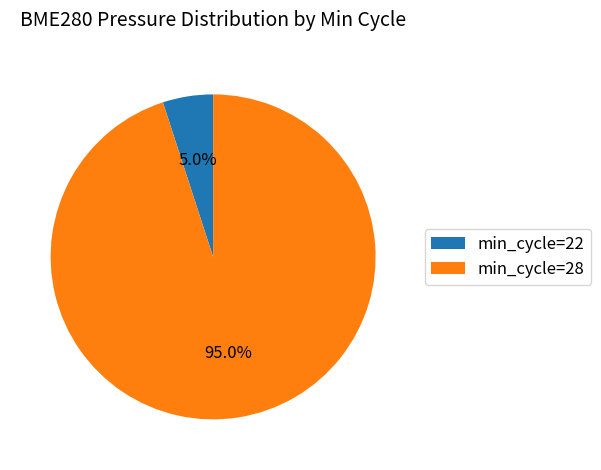

Rank the categories by value from lowest to highest.

min_cycle=22, min_cycle=28